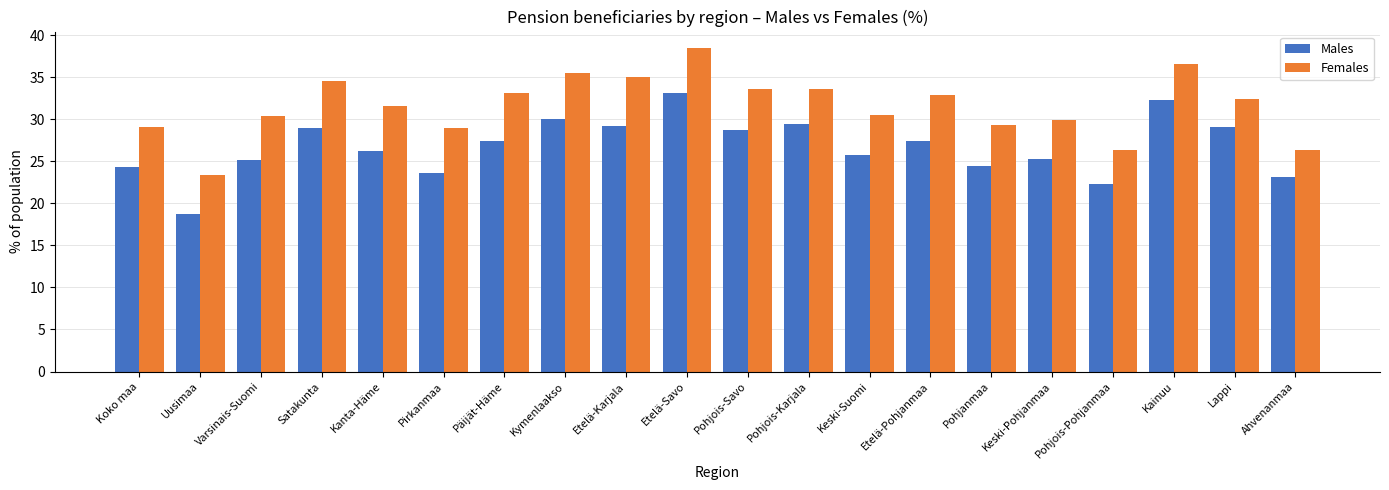

Read the Males value at Keski-Pohjanmaa.

25.3